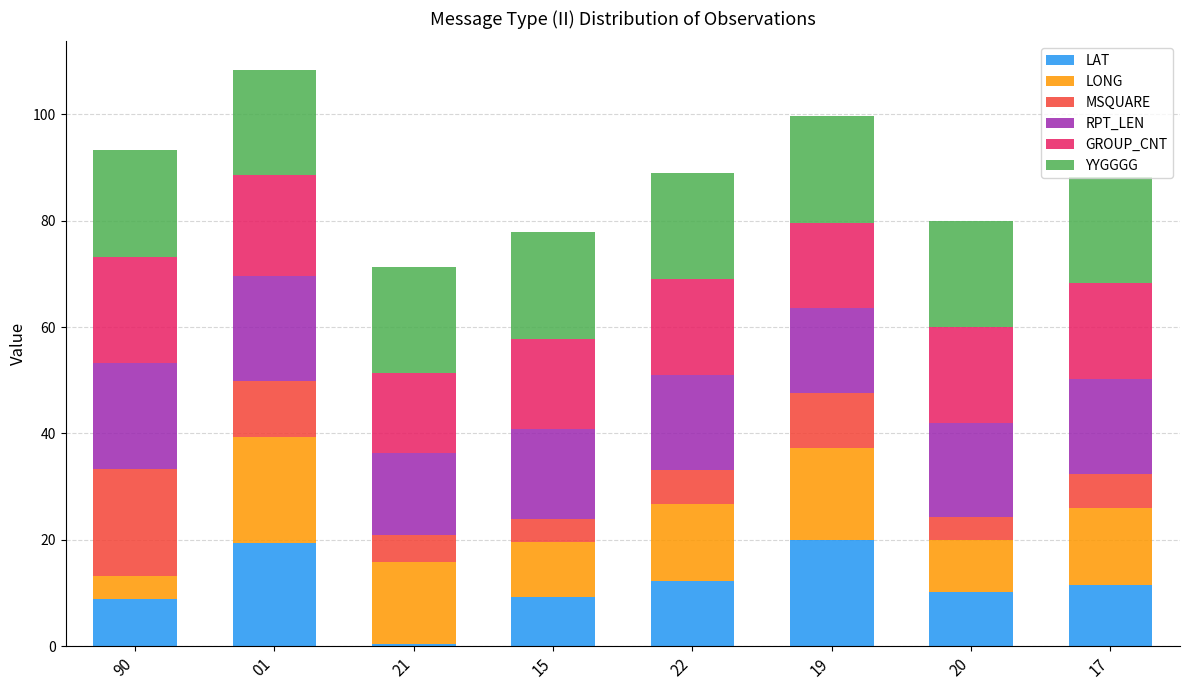

At which label does LAT reach its minimum?

21